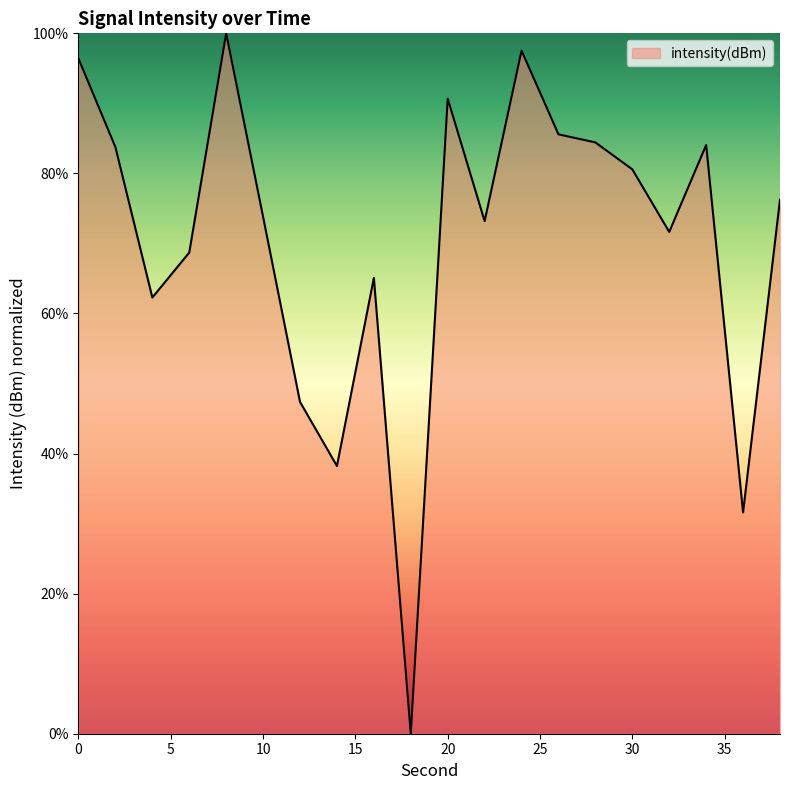

What is the greatest value displayed?

100.0